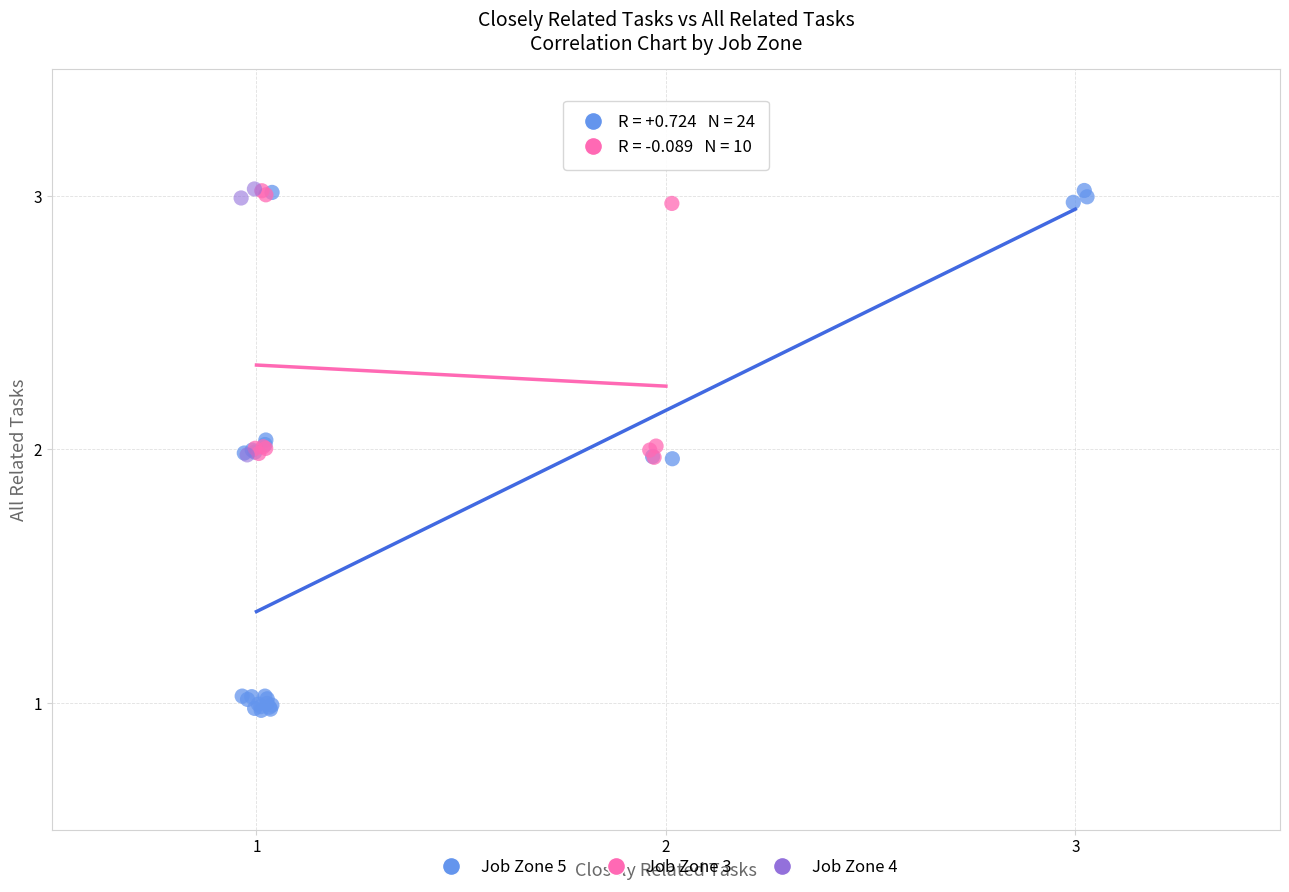

Which series has the largest Y range (max minus min)?

Job Zone 5